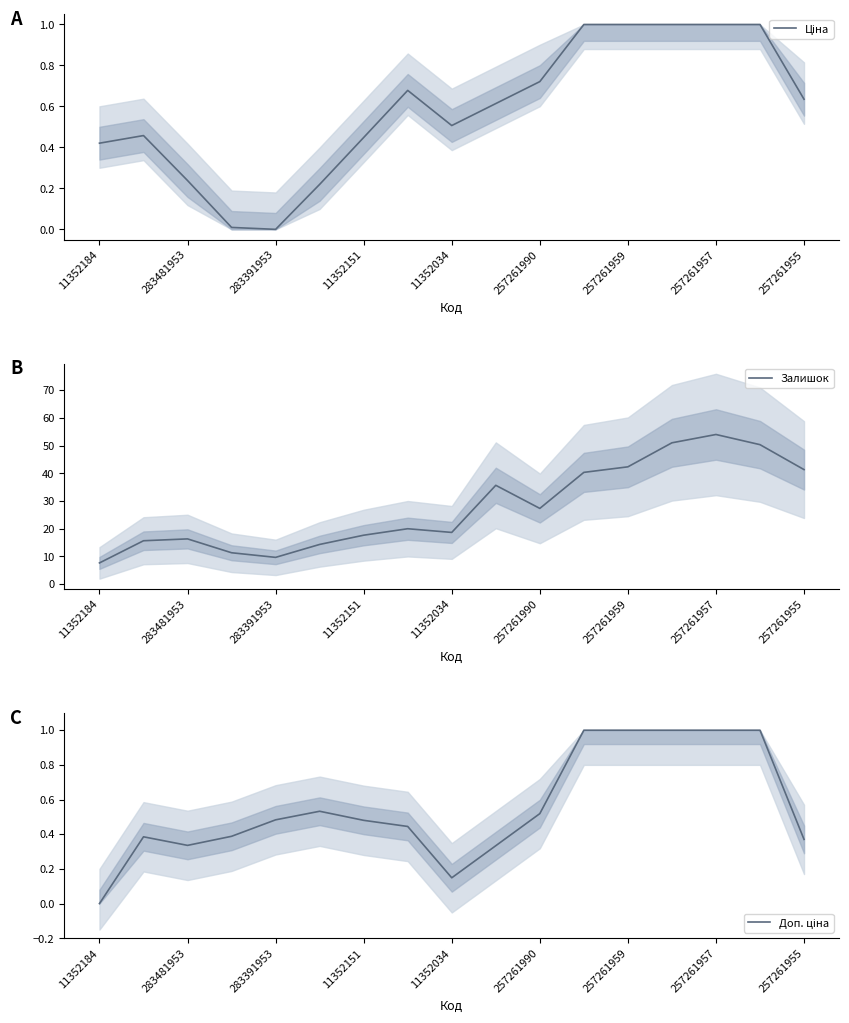

Reading right to left, what are all the values shown in this chart?

Ціна: 0.6	1.0	1.0	1.0	1.0	1.0	0.7	0.6	0.5	0.7	0.4	0.2	0.0	0.0	0.2	0.5	0.4
Залишок: 41.3	50.3	54.0	51.0	42.3	40.3	27.3	35.7	18.7	20.0	17.7	14.3	9.7	11.3	16.3	15.7	7.7
Доп. ціна: 0.4	1.0	1.0	1.0	1.0	1.0	0.5	0.3	0.1	0.4	0.5	0.5	0.5	0.4	0.3	0.4	0.0